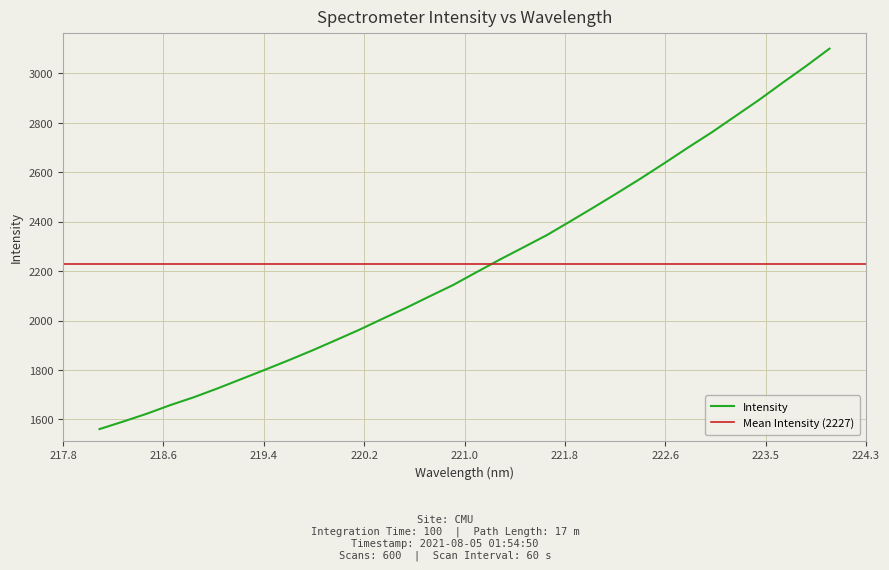

Which category has the highest value across all series?

223.9802